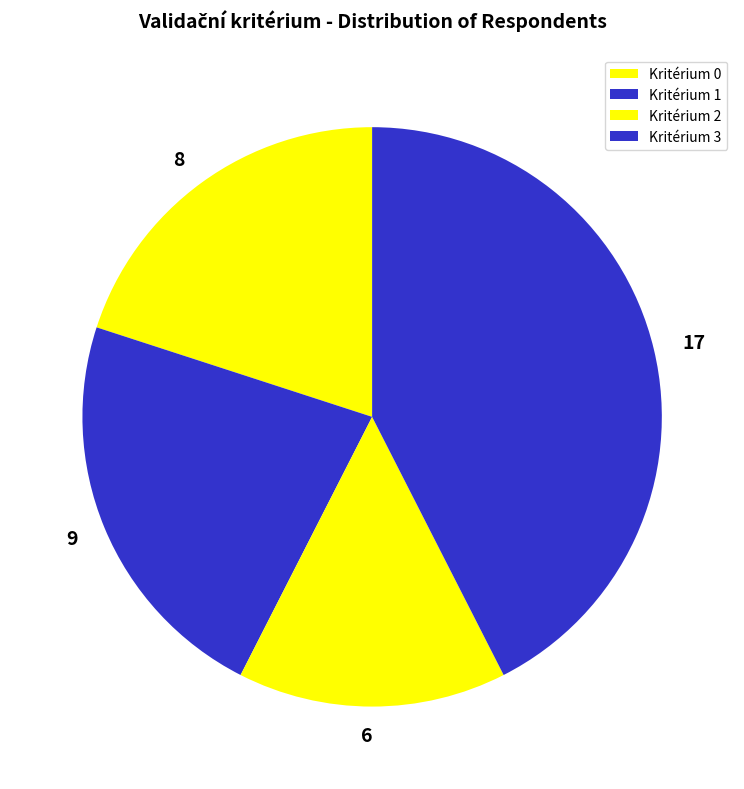

Is there any slice that represents more than half of the pie?

No